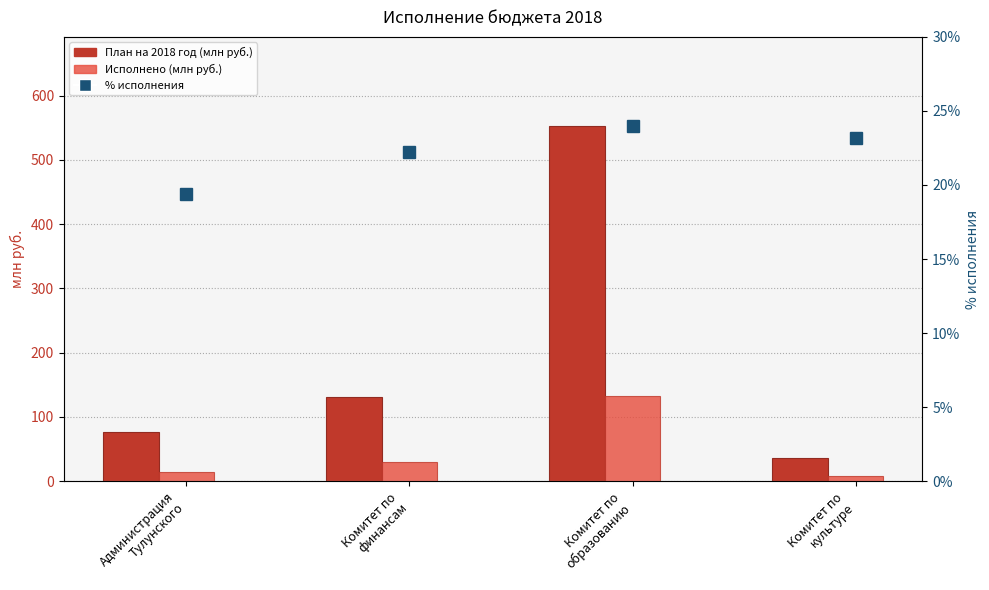

Reading left to right, list all the values displayed in this chart.

План на 2018 год (млн руб.): 76.9	131.4	553.0	36.8
Исполнено (млн руб.): 14.9	29.2	132.7	8.5
% исполнения: 19.4	22.2	24.0	23.1